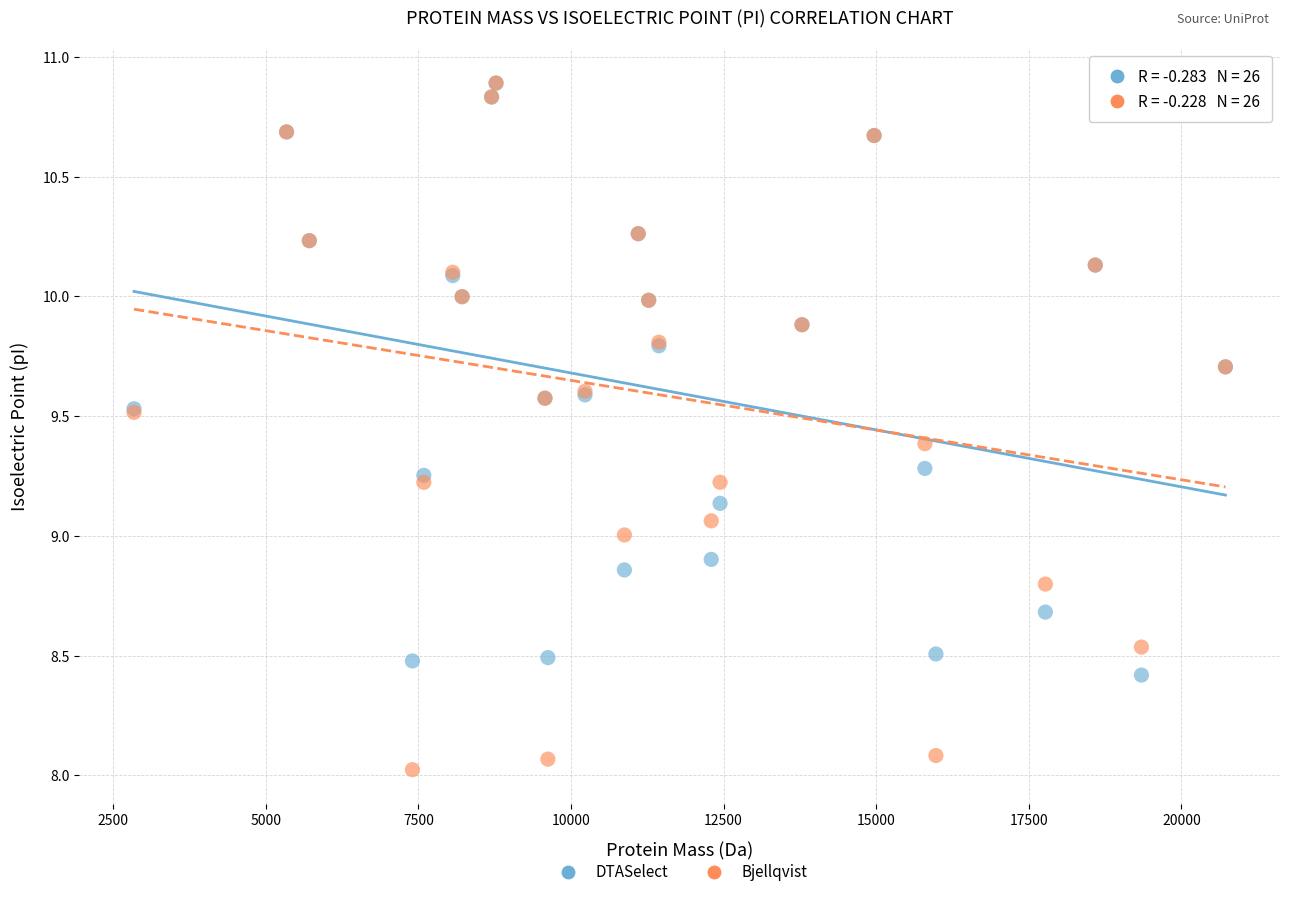

What are all the series names shown in the legend?

DTASelect, Bjellqvist